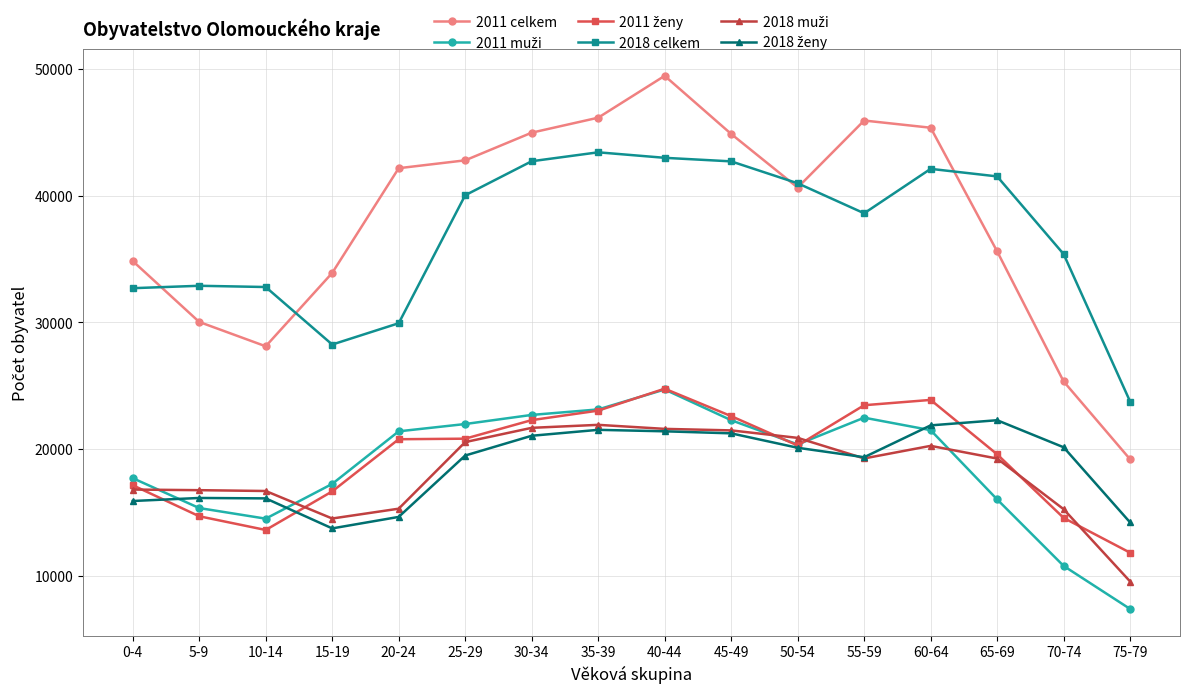

At which label is 2018 celkem closest to 33579?

5-9